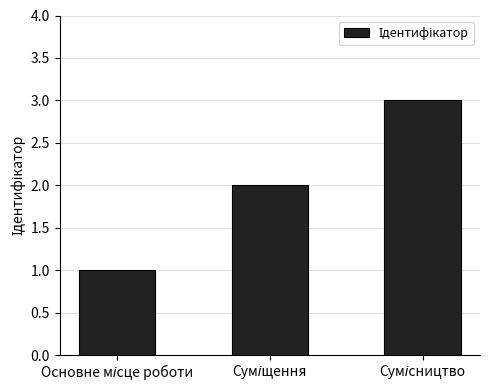

What is the sum of all values?

6